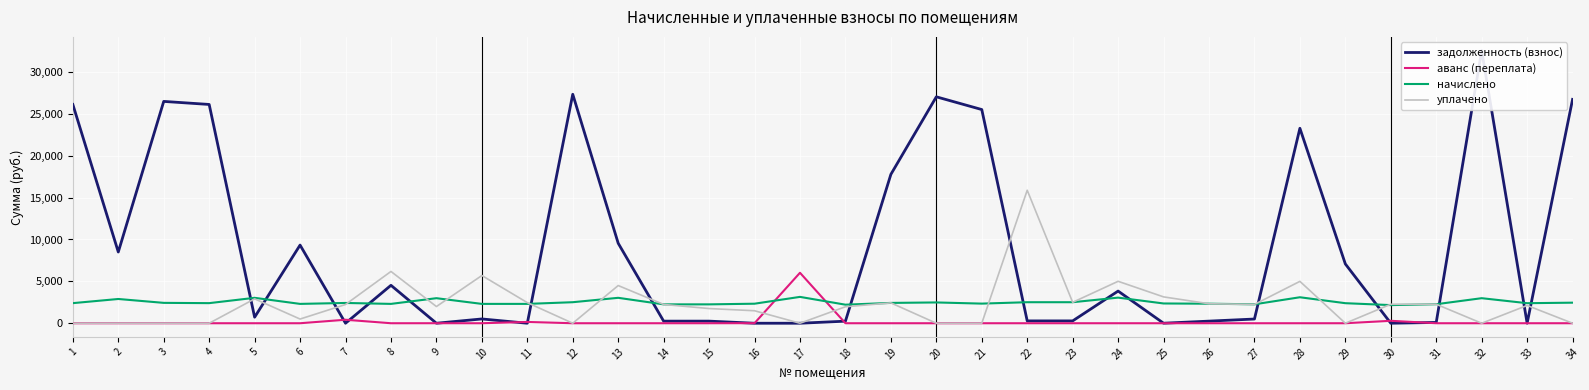

True or false: задолженность (взнос) and аванс (переплата) intersect in this chart.

True